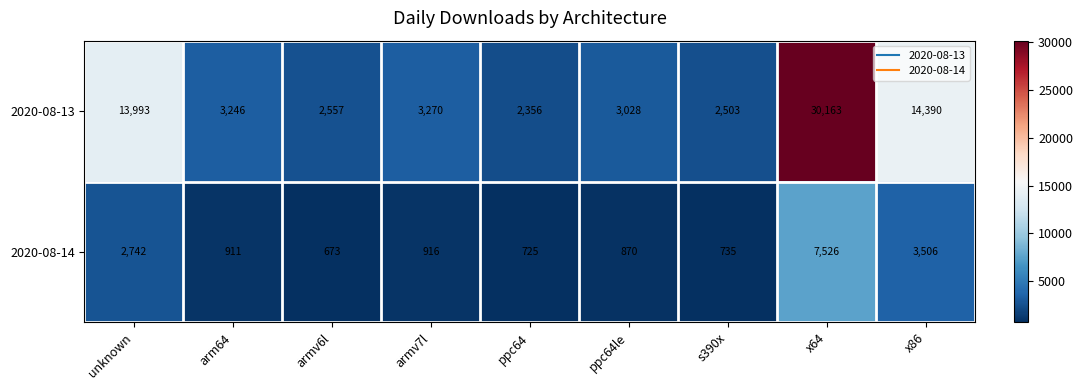

What is the difference between the highest and lowest values at arm64?

2335